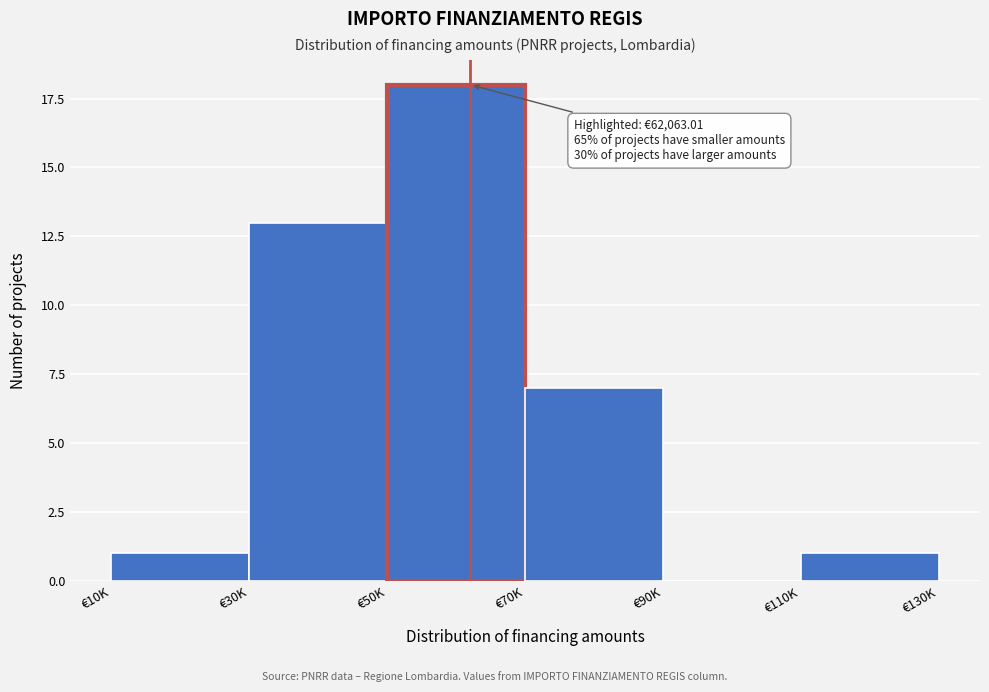

Reading left to right, transcribe all the data shown in this chart.

€10K=1	€30K=13	€50K=18	€70K=7	€90K=0	€110K=1